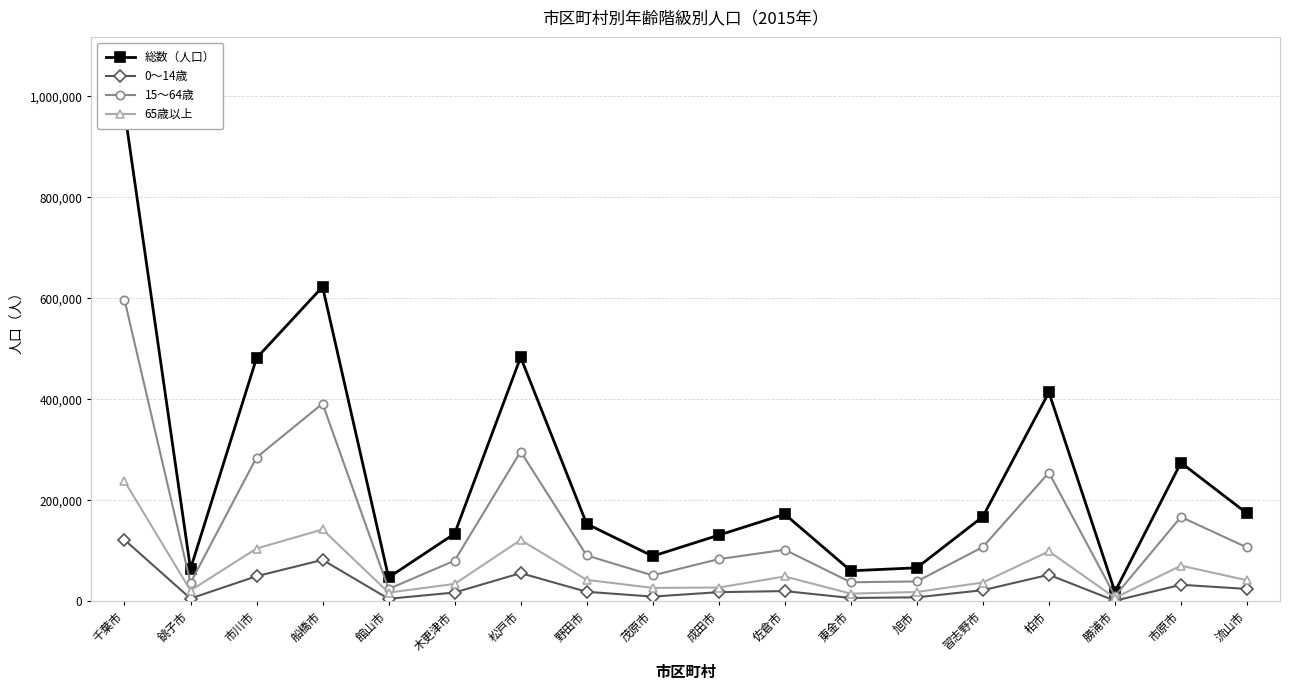

At which label does 総数（人口） reach its peak?

千葉市